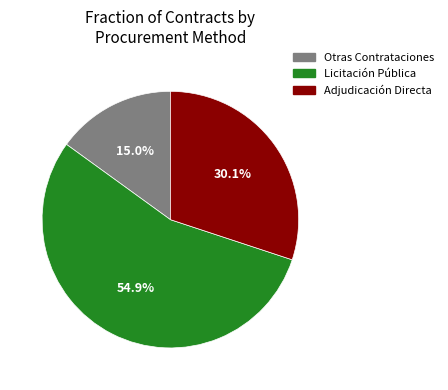

How many segments does this pie chart have?

3